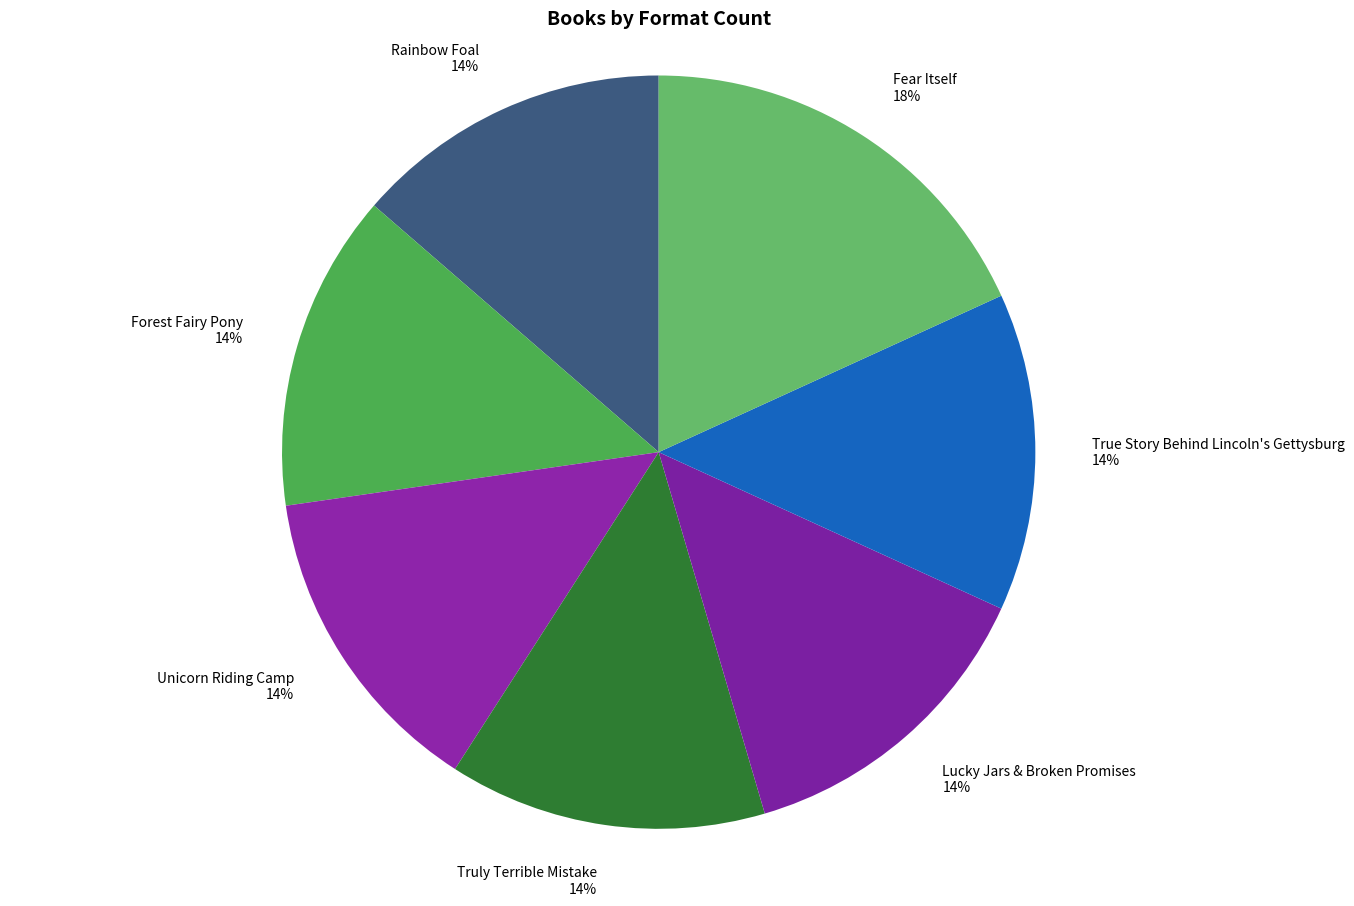

To the nearest percent, what is the combined percentage of Unicorn Riding Camp and Rainbow Foal?

27%